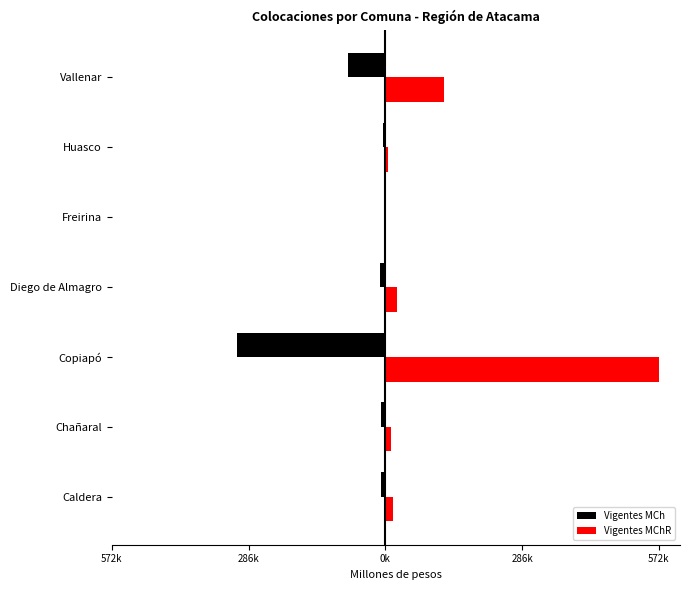

What is the minimum value for Vigentes MCh?

-309286.8